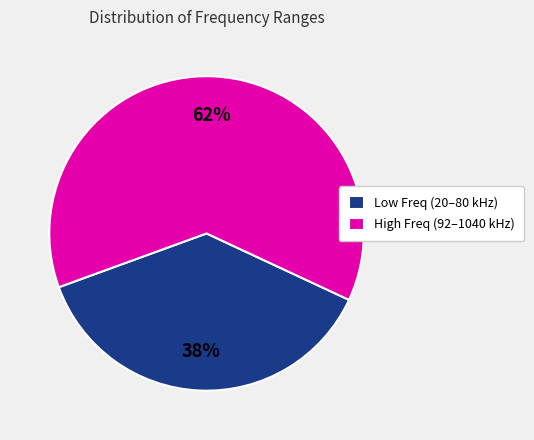

Is it true that High Freq (92–1040 kHz) is 68% of the pie?

False